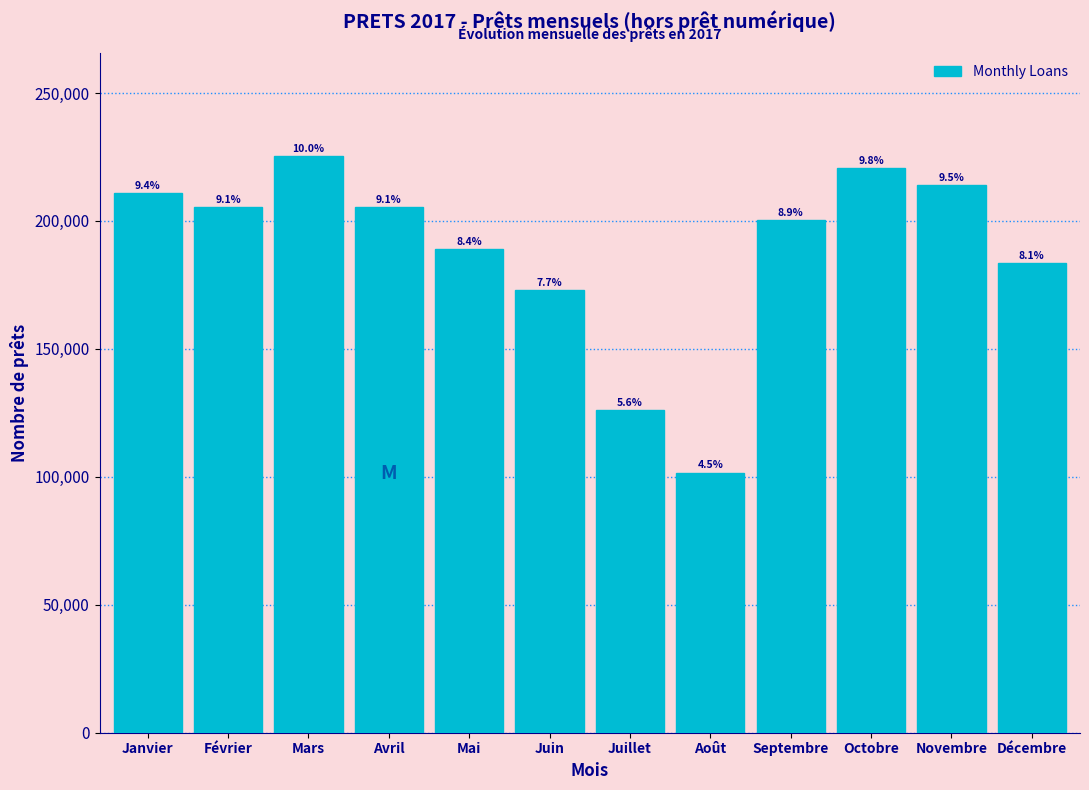

How many bars are there in total?

12